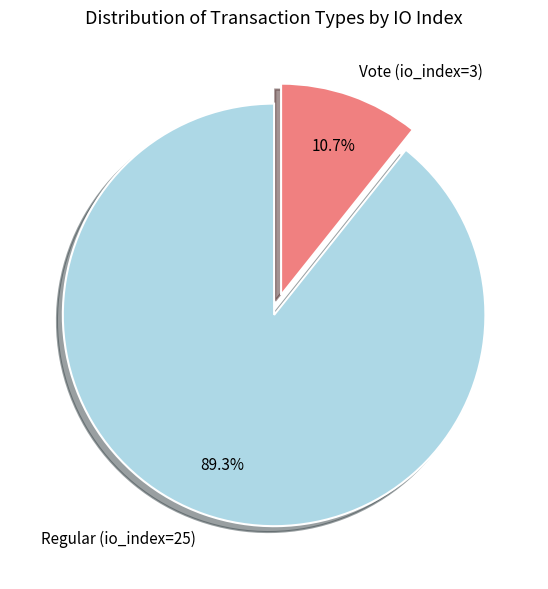

What is the ratio of the value at Regular (io_index=25) to the value at Vote (io_index=3)?

8.3